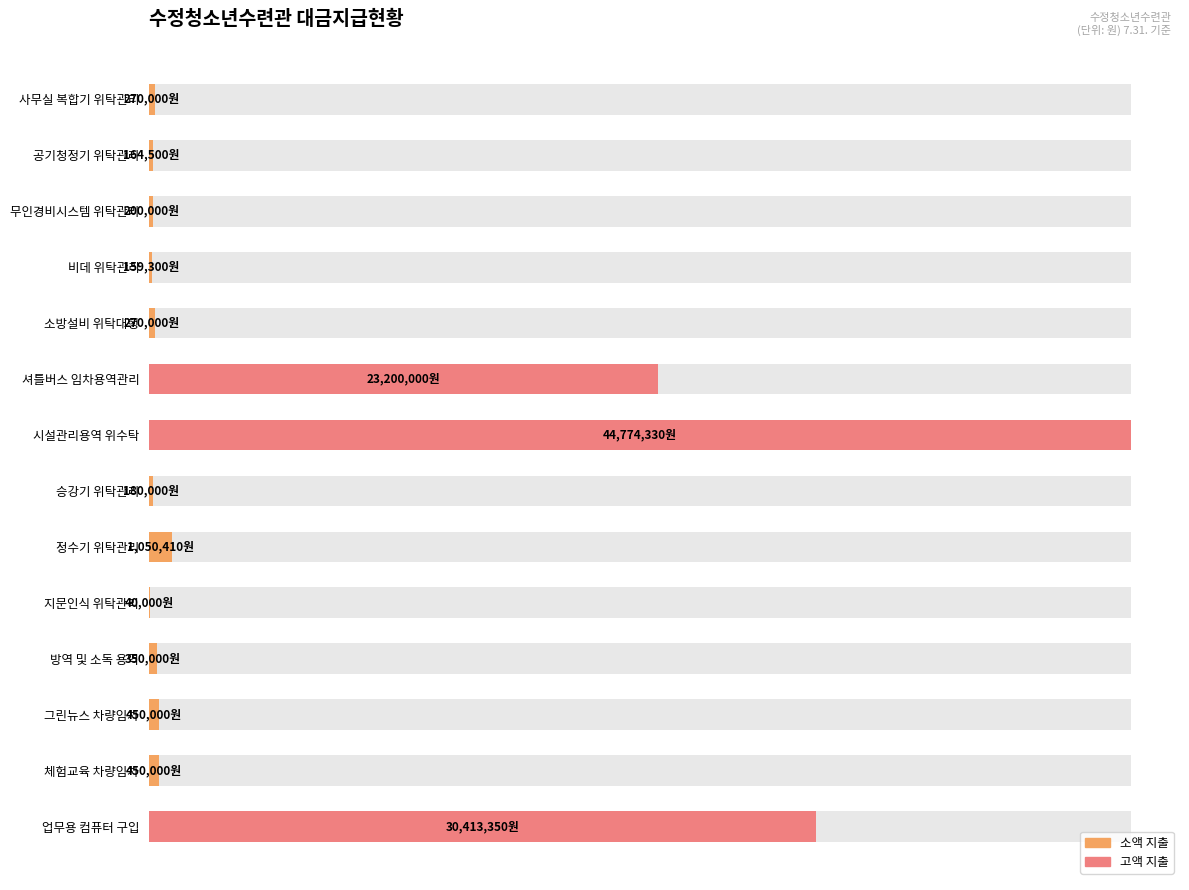

How many data points are less than 350000?

7